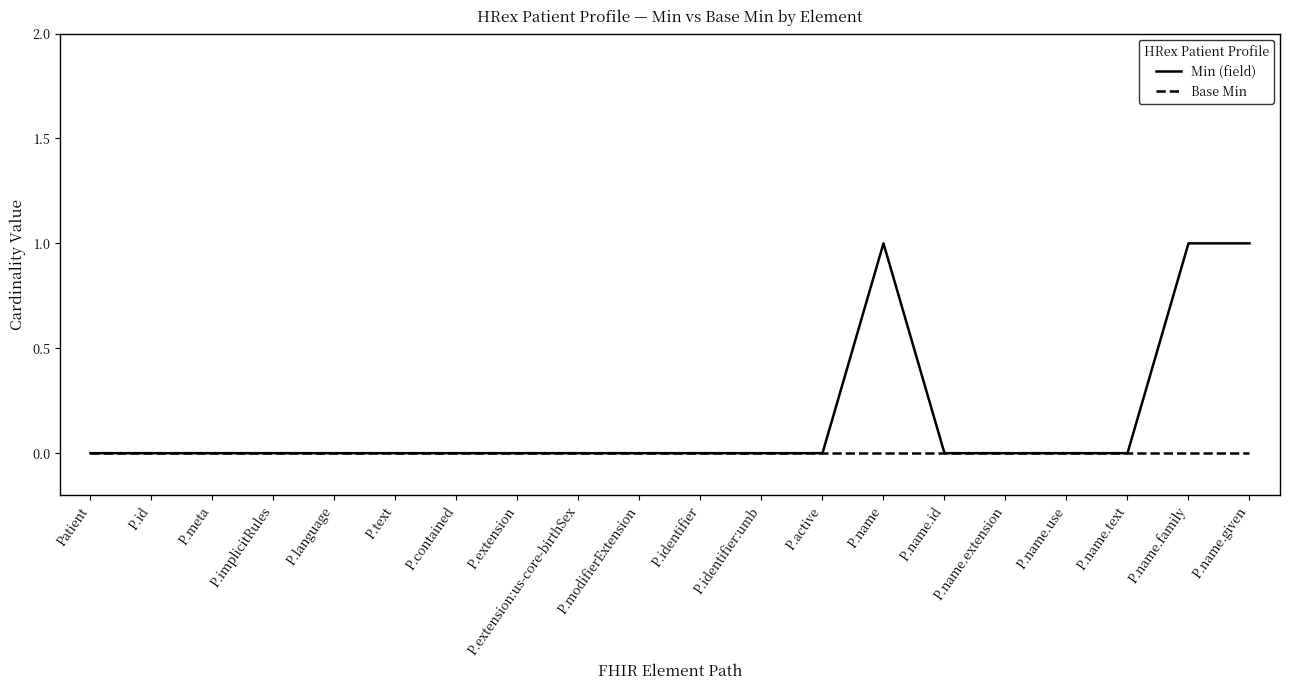

What are all the series names shown in the legend?

Min (field), Base Min